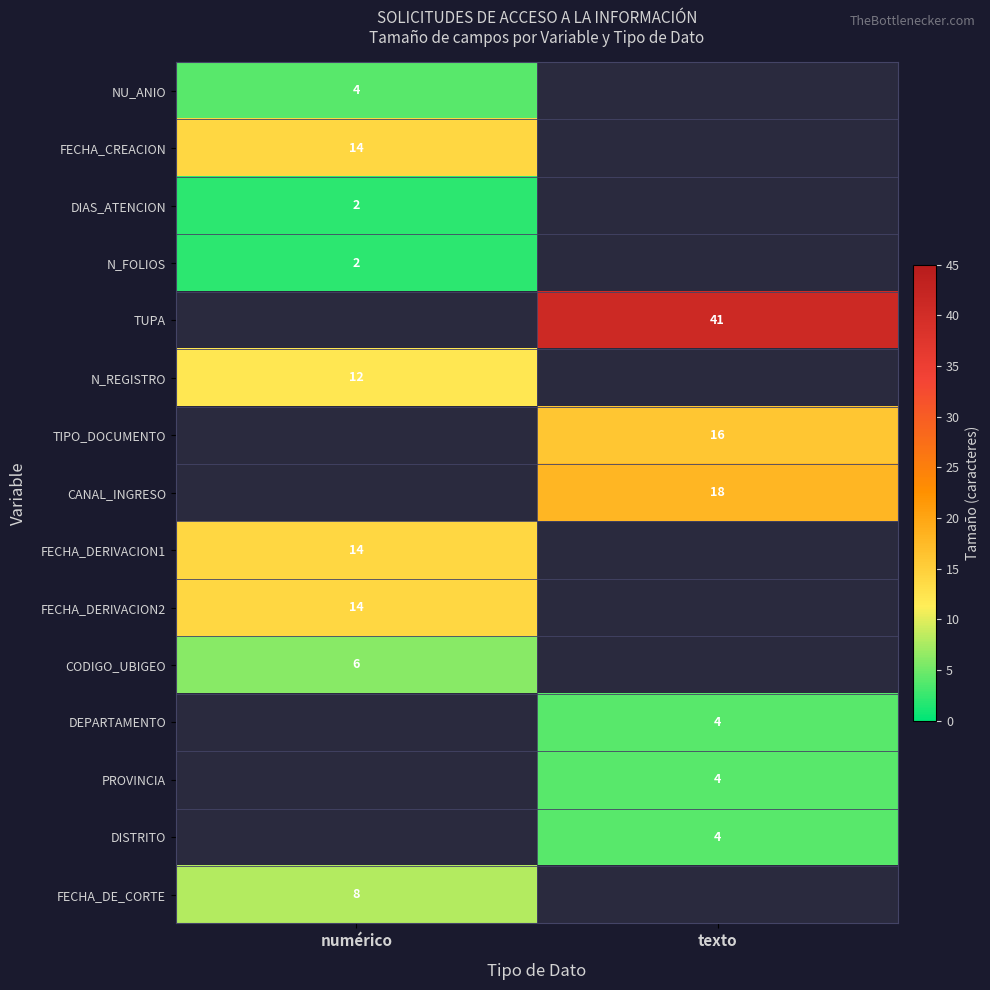

True or false: FECHA_DERIVACION1 has a value of 3 at numérico.

False